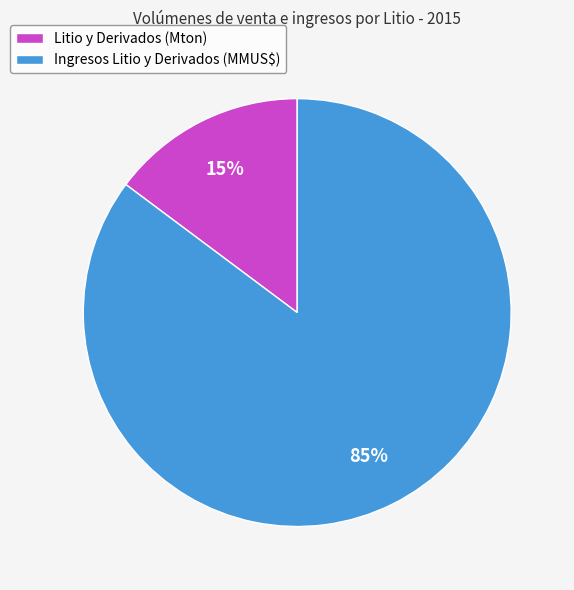

Approximately how many times larger is the value at Litio y Derivados (Mton) compared to Ingresos Litio y Derivados (MMUS$)?

0.2